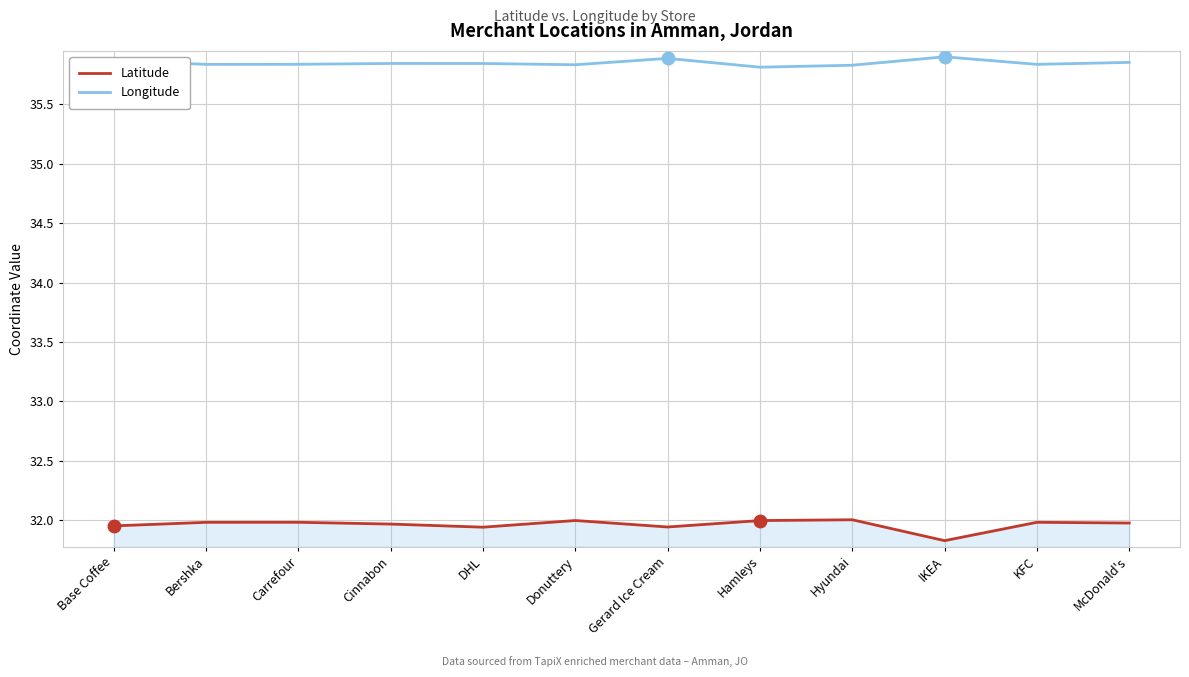

What is the sum of the Latitude values at Hyundai and McDonald's?

64.0